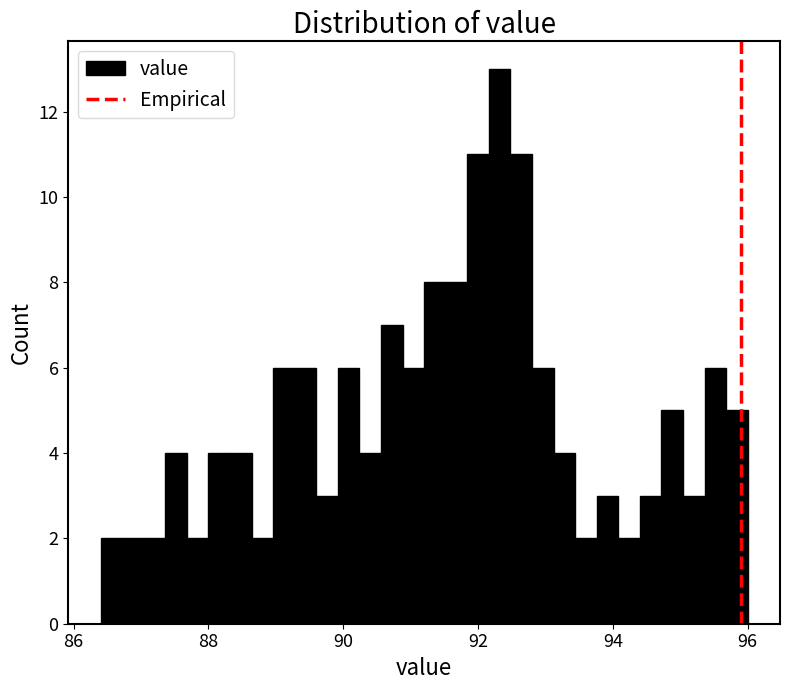

Around what value on the x-axis is the tallest bar? Give the approximate position of its centre, as read against the axis.

92.4